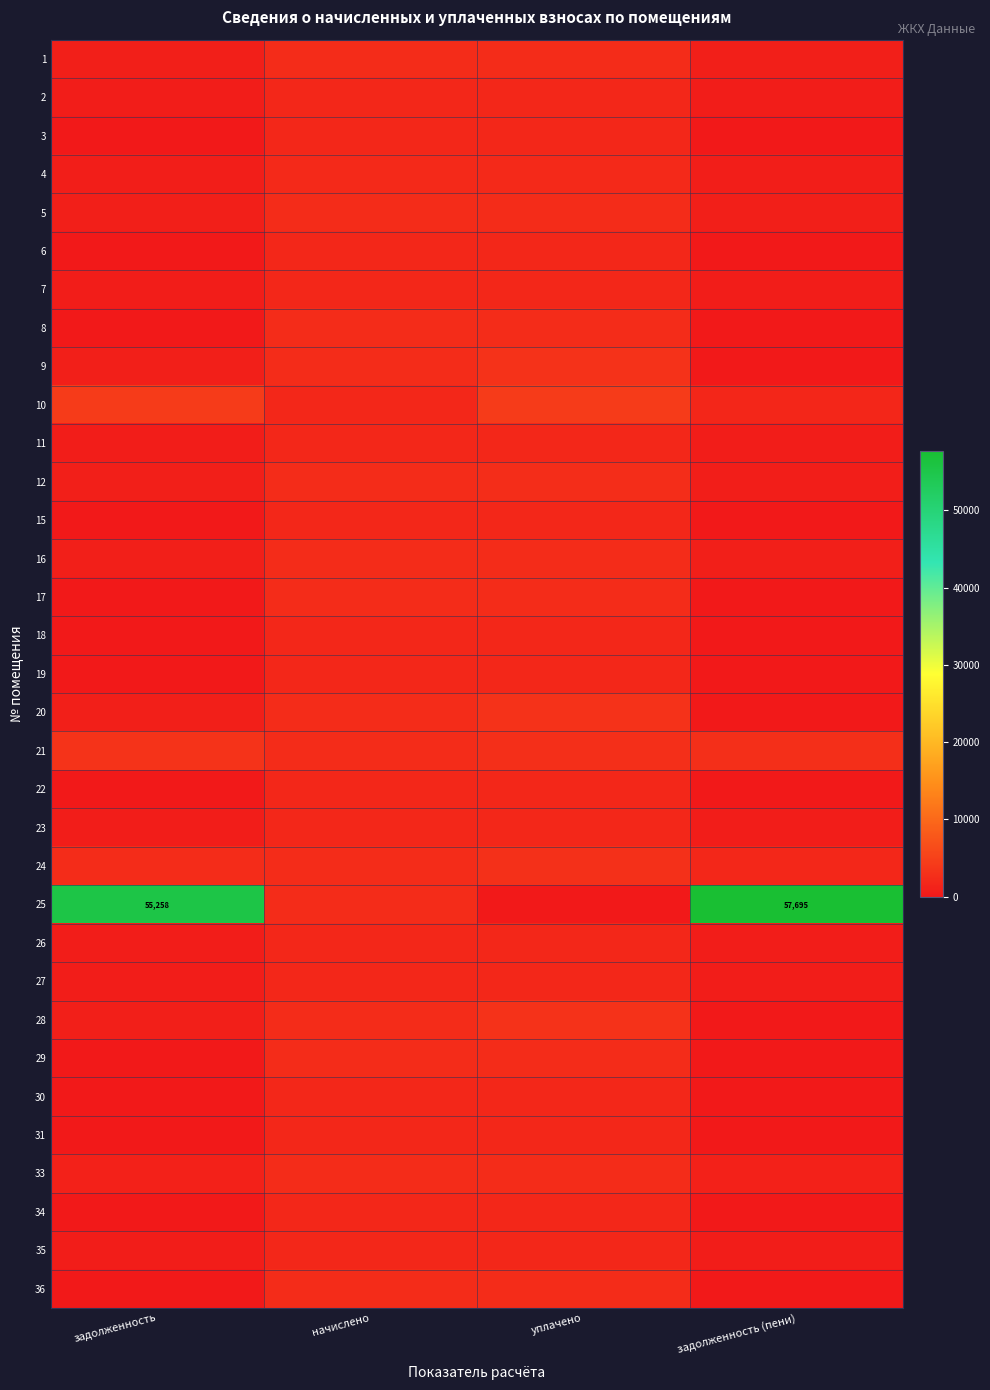

Which category has the lowest value across all series?

задолженность